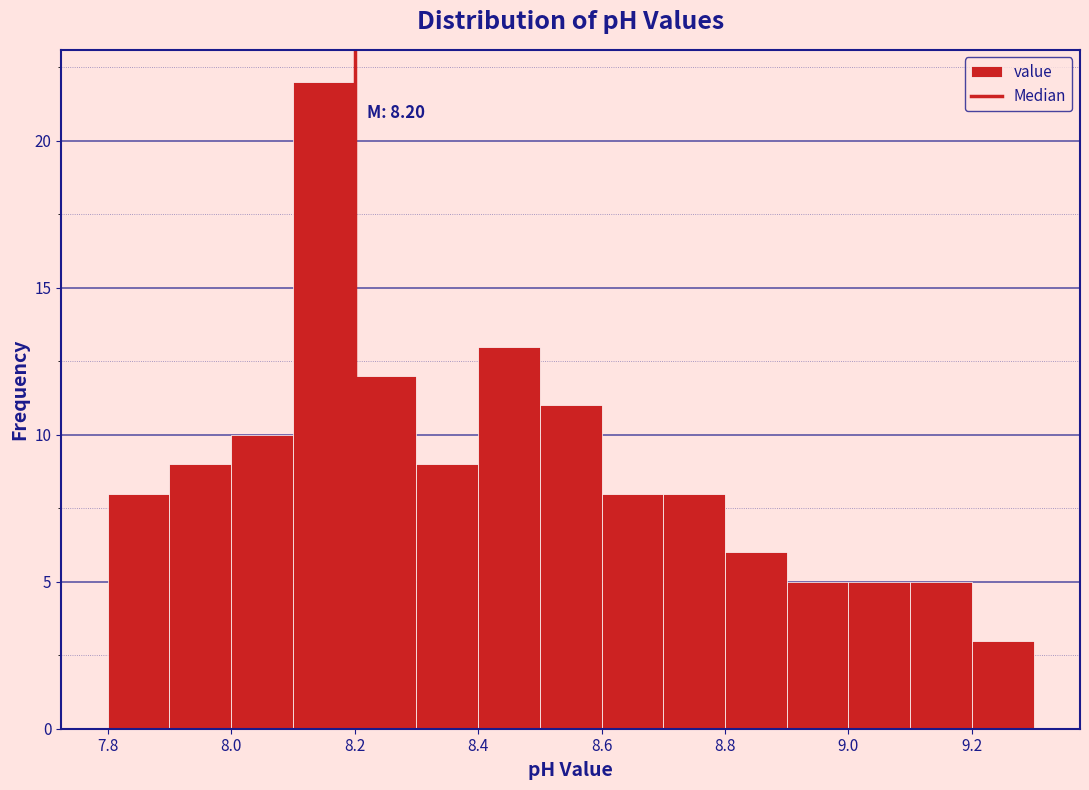

Over which range of the x-axis is the bar tallest?

8.1 to 8.2